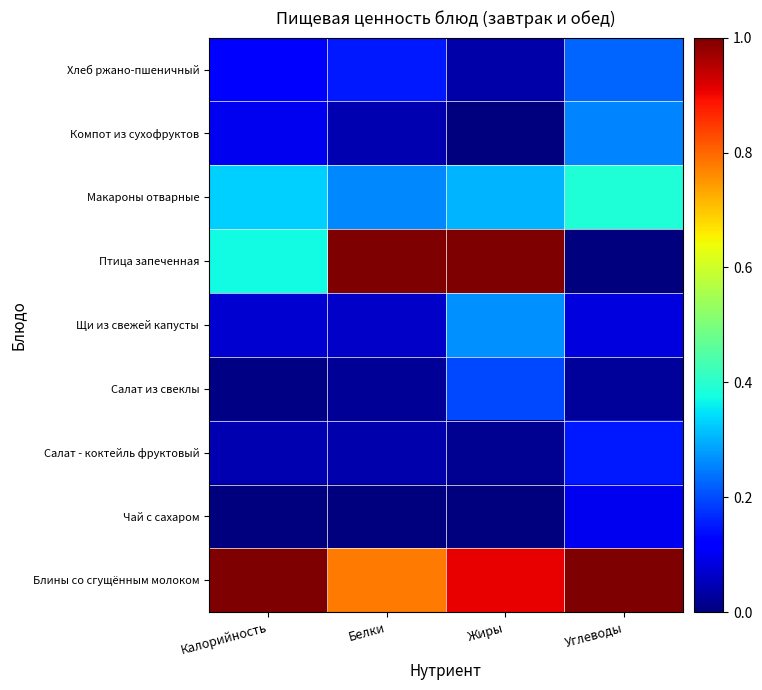

Which has a higher value, Углеводы or Белки?

Углеводы